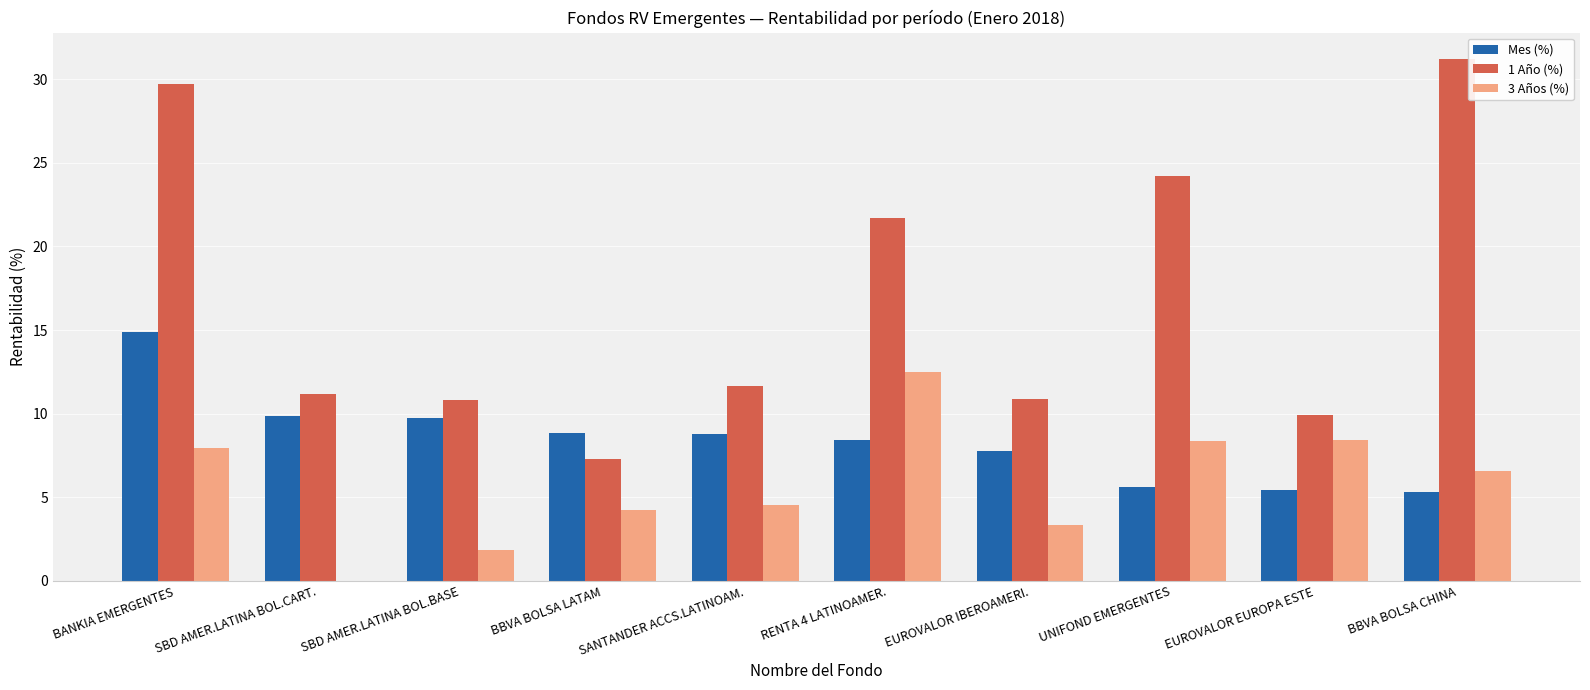

Which series has the largest range (max minus min)?

1 Año (%)